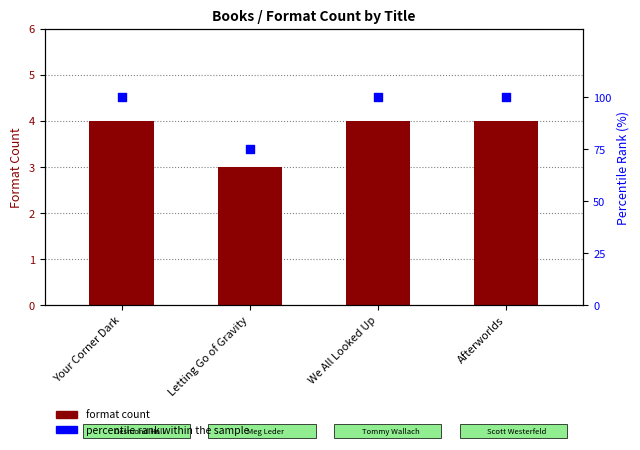

Is the value of percentile rank within the sample at Letting Go of Gravity greater than the value of format count at Letting Go of Gravity?

Yes